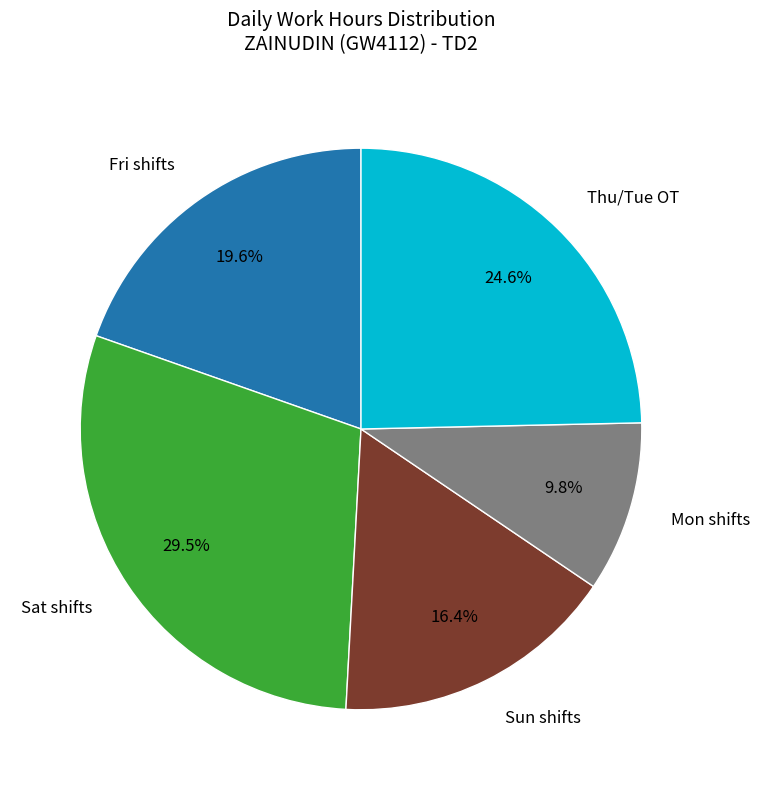

Is there any slice that represents more than half of the pie?

No